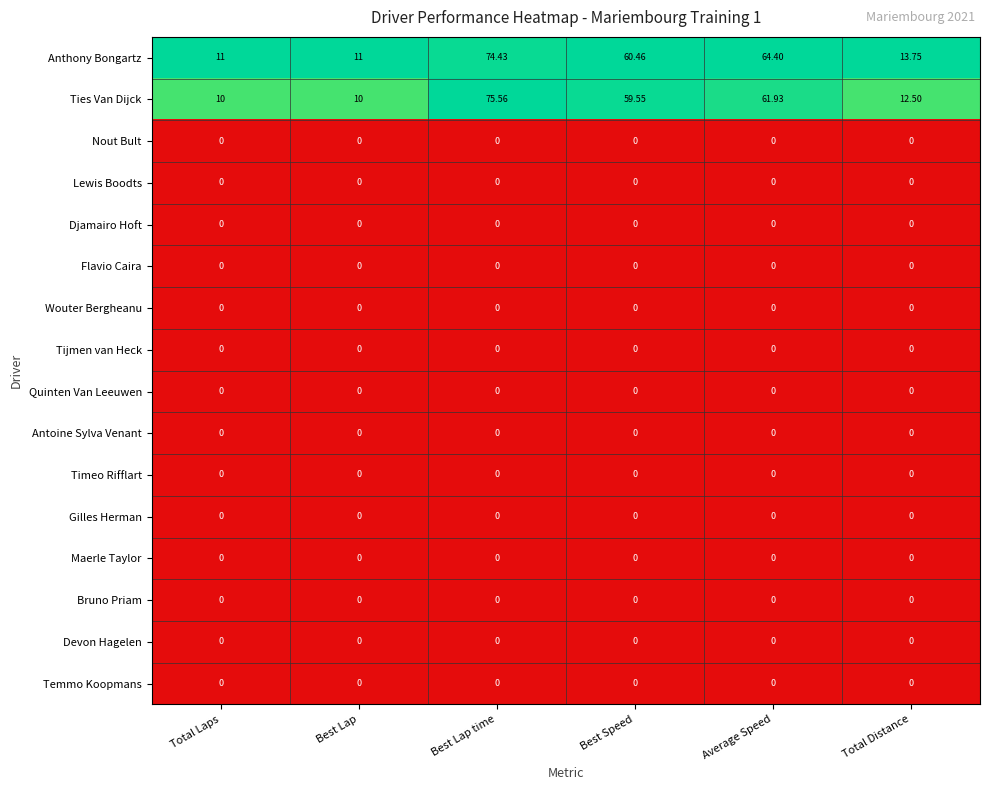

Which series changed the most between Total Laps and Best Speed?

Ties Van Dijck